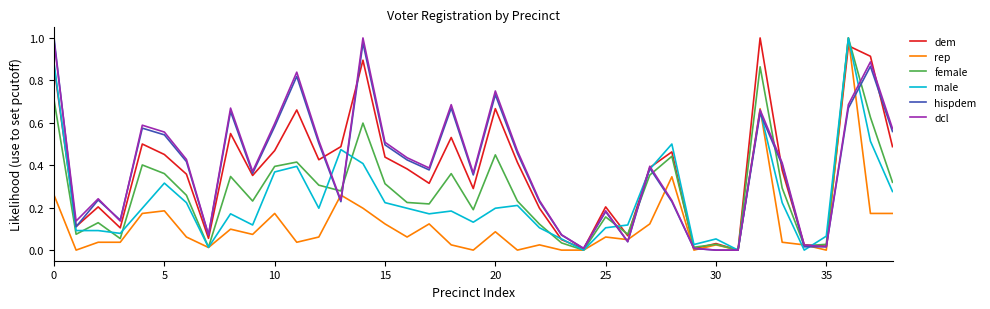

How many lines are shown in the chart?

6